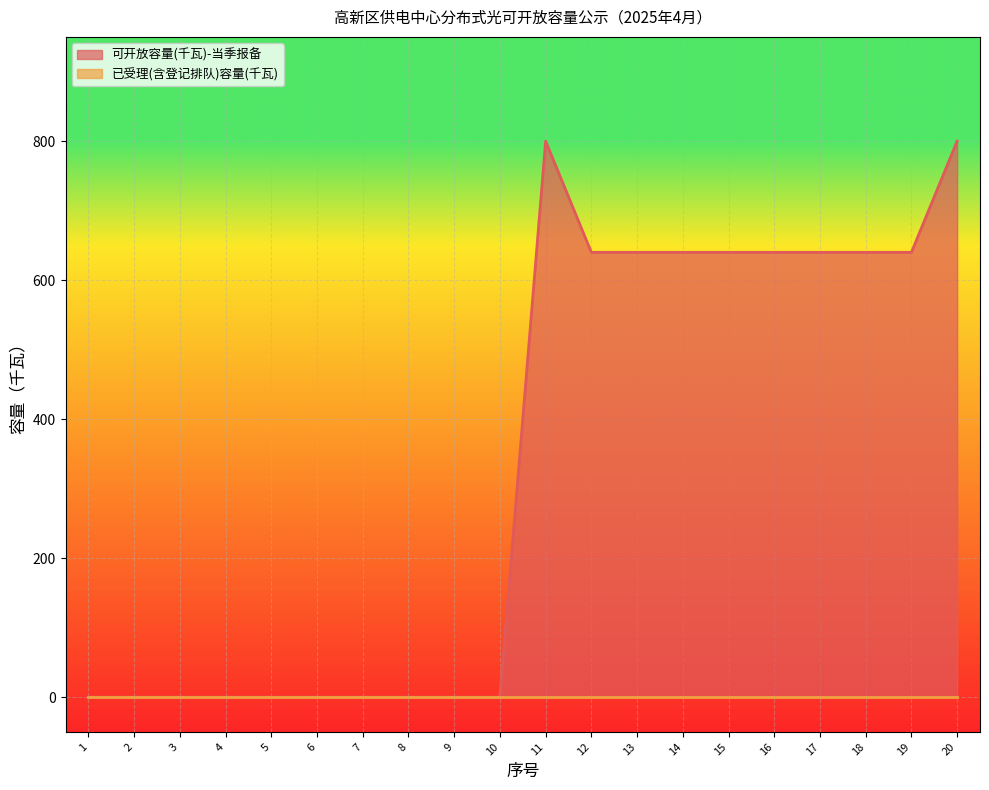

List the labels in order of value, smallest first.

1, 2, 3, 4, 5, 6, 7, 8, 9, 10, 12, 13, 14, 15, 16, 17, 18, 19, 11, 20